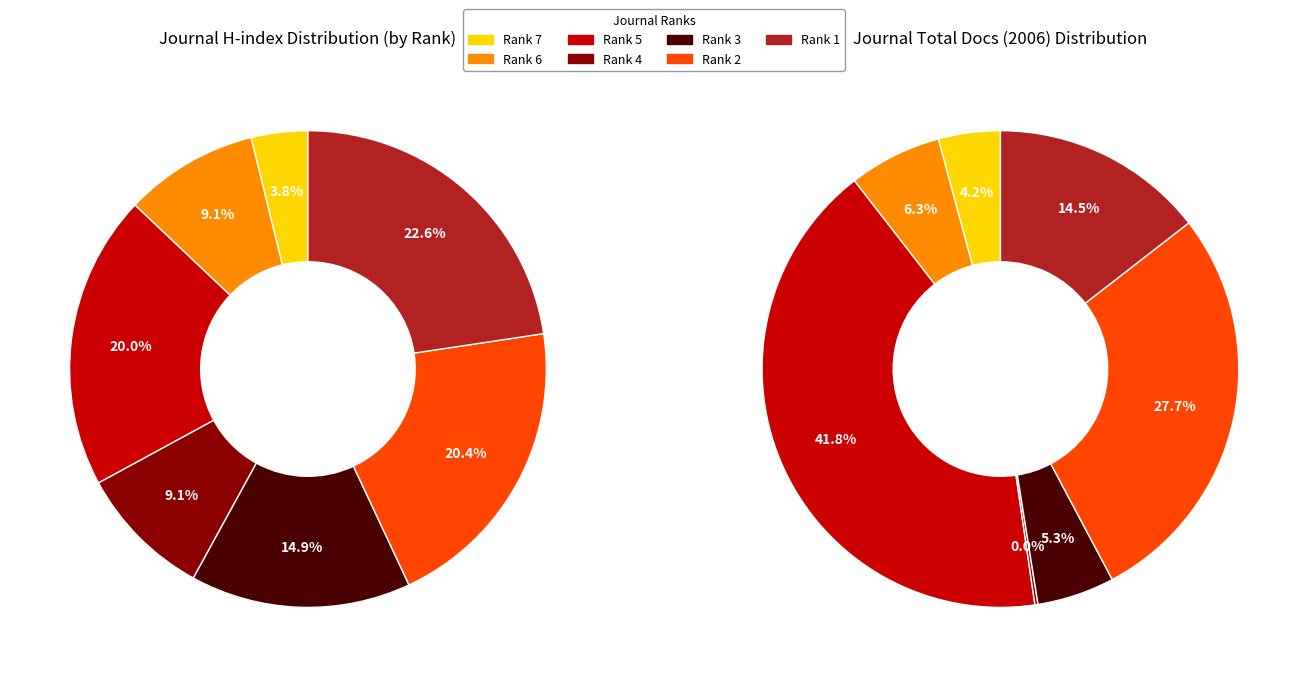

Which category has the biggest portion of the pie?

Rank 1